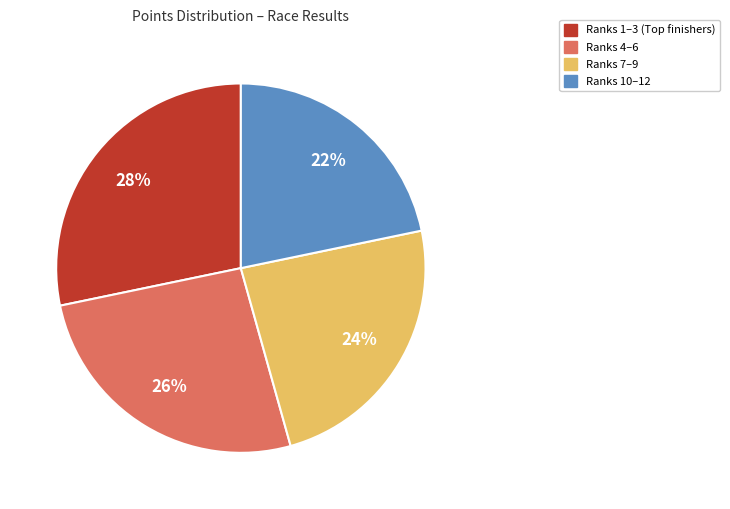

Does any single category account for the majority?

No